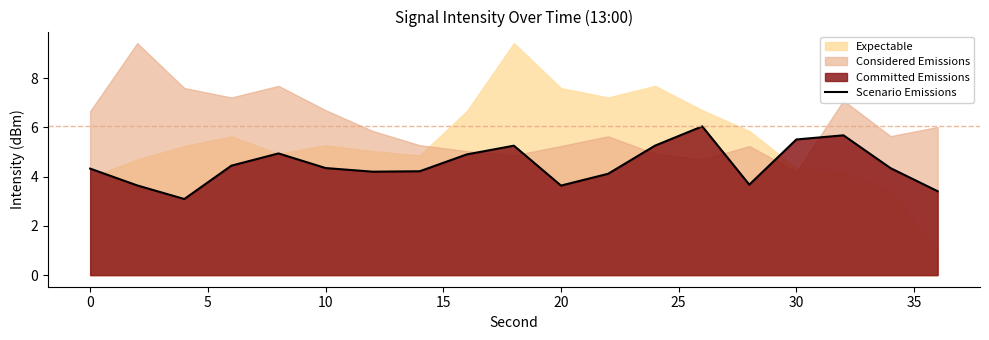

The value of Scenario Emissions at 20 is 3.6. True or false?

True